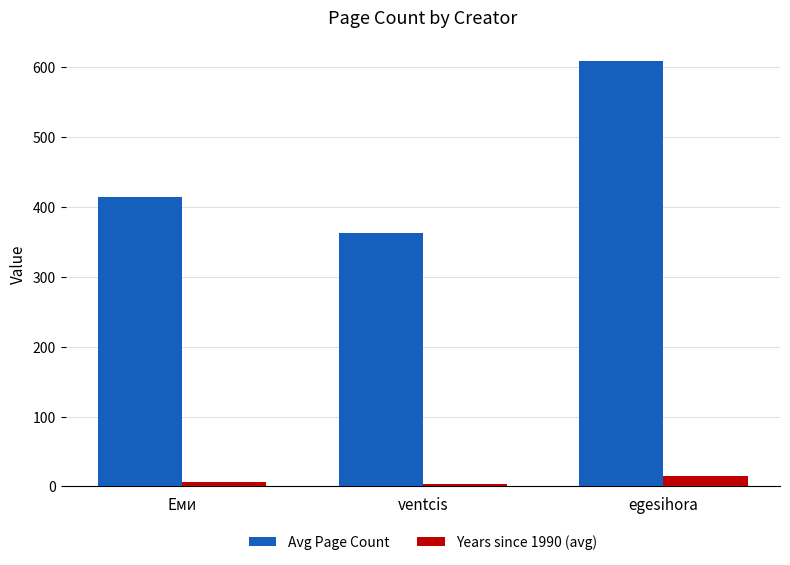

Reading left to right, list all the values displayed in this chart.

Avg Page Count: 414.4	362.7	608.0
Years since 1990 (avg): 7.1	3.3	15.0